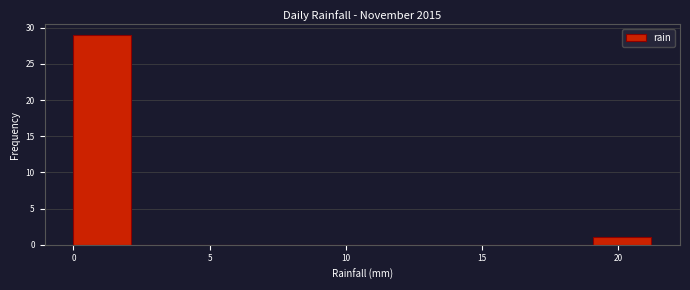

What is the height of the bar covering 19.0 to 21.0 on the x-axis? Neither the bar edges nor the heights are printed on the chart, so give them approximately, as read against the axes.

1